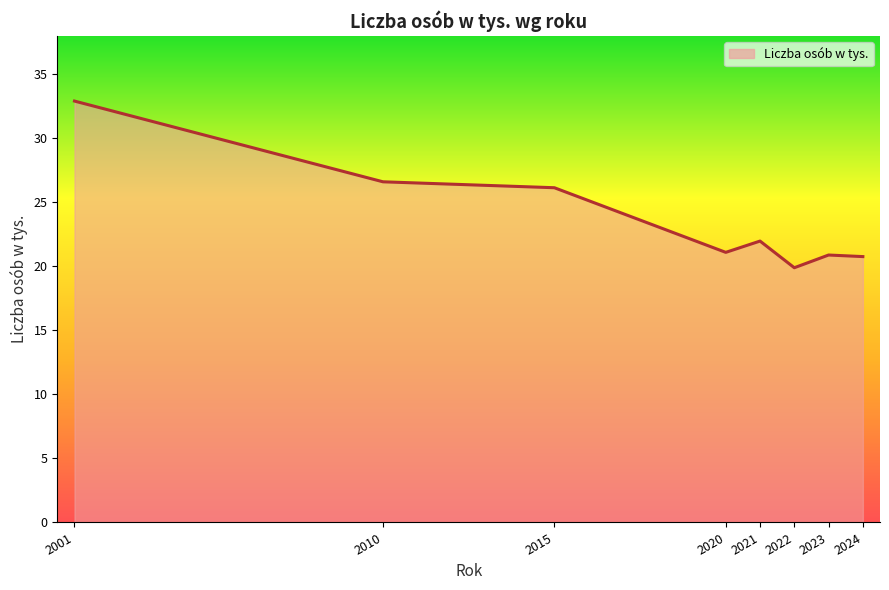

The chart shows a value of 32.9 at 2001. True or false?

True